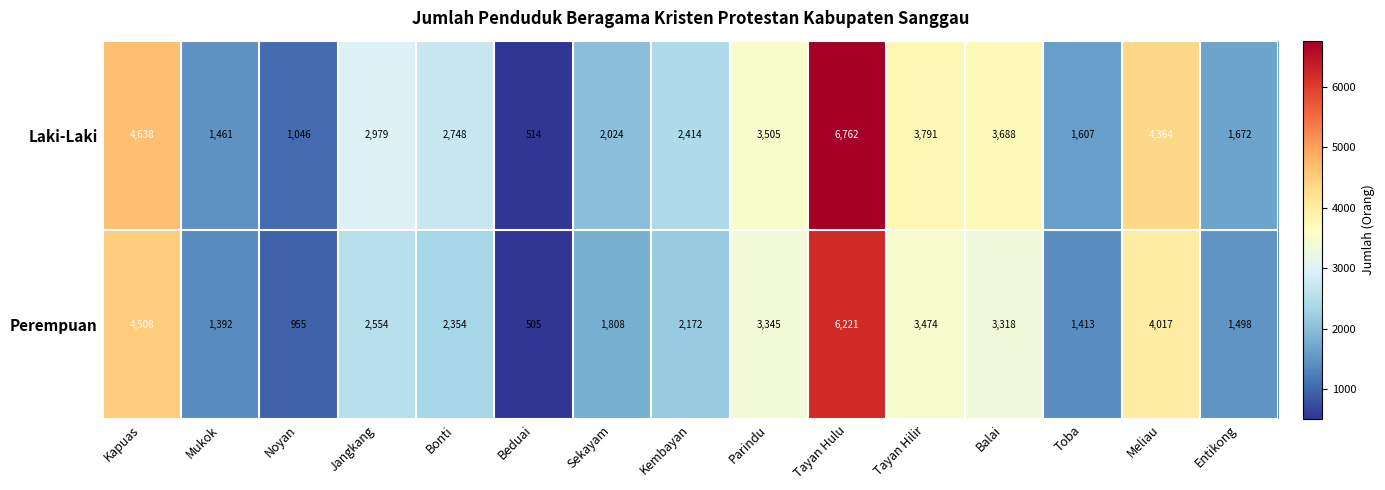

What is the approximate value of Perempuan at Tayan Hilir, to the nearest 50?

3450